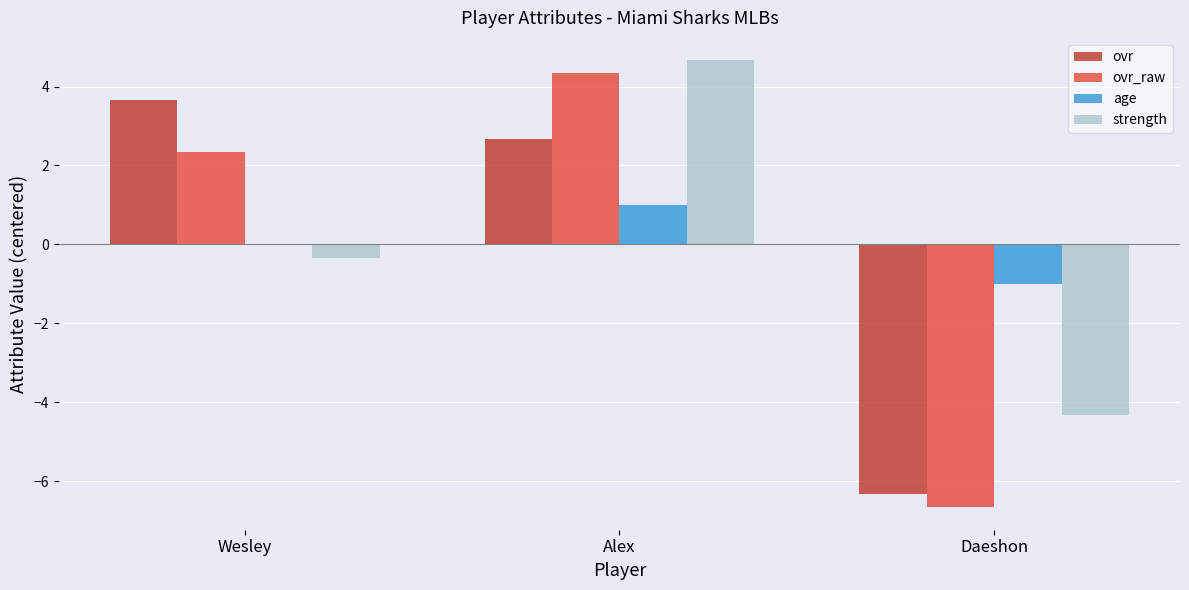

Which category has the highest value across all series?

Alex